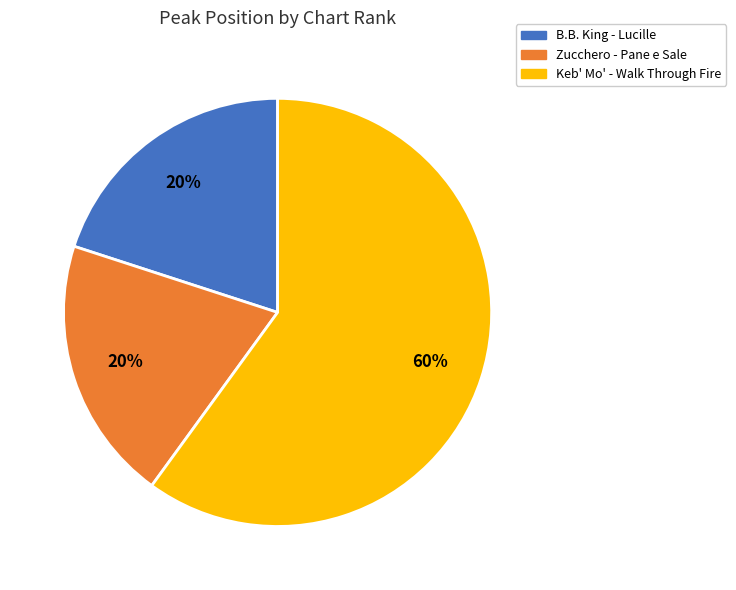

To the nearest percent, what is the average slice percentage?

33%